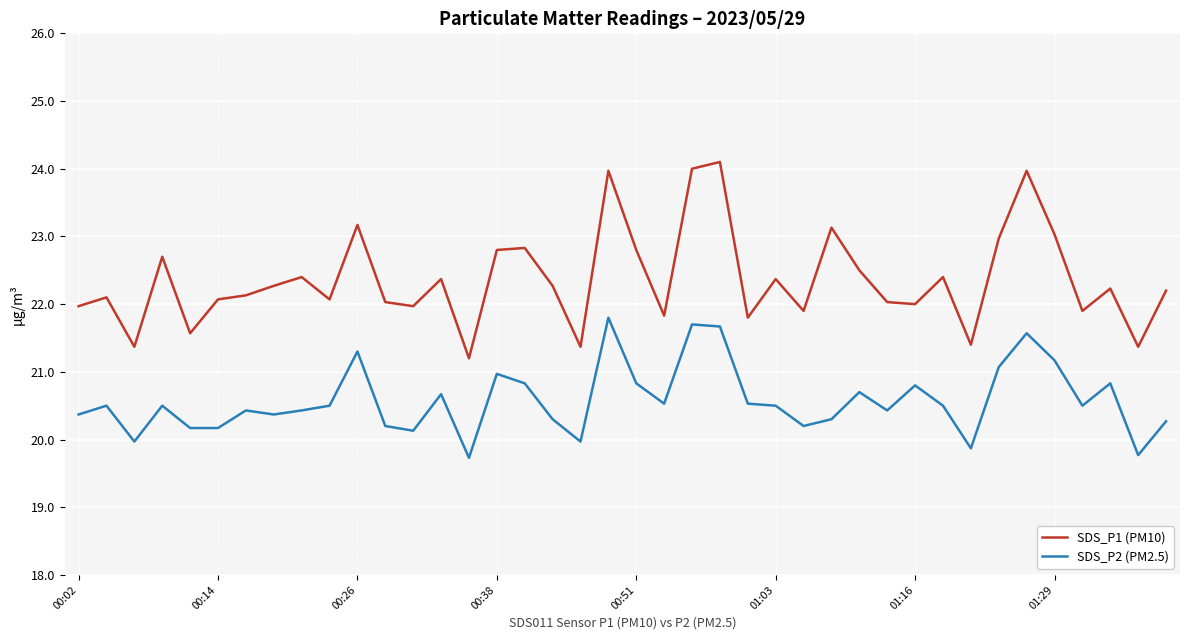

How many series are shown in this chart?

2